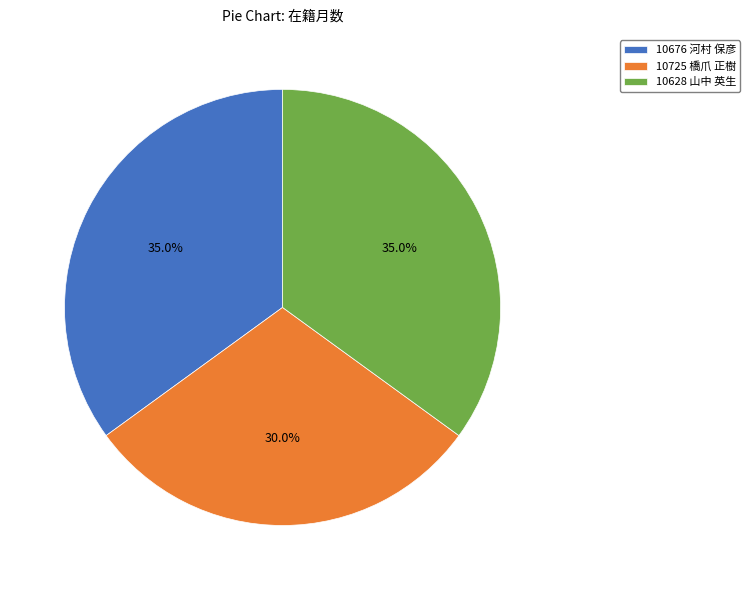

Which category has the smallest portion of the pie?

10725 橋爪 正樹